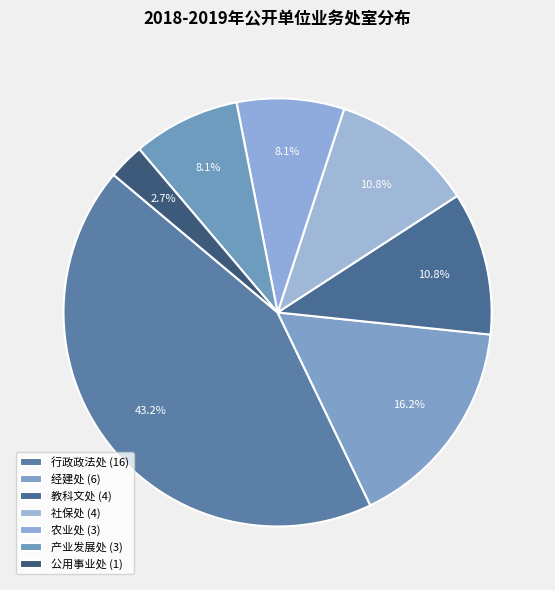

How many slices are in this pie chart?

7